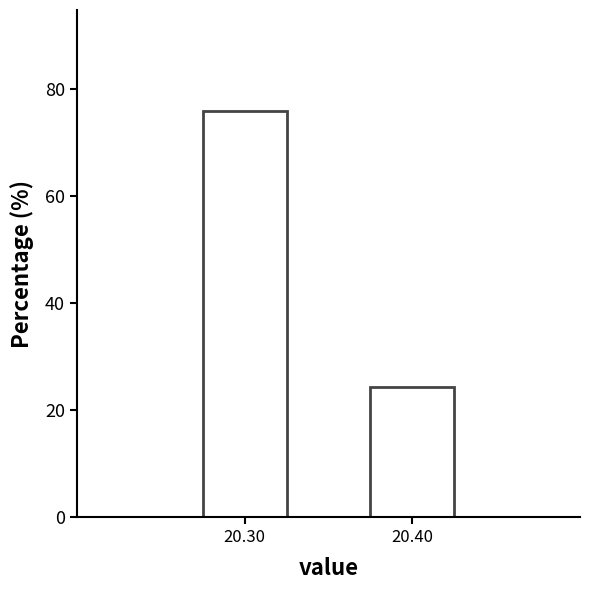

Reading left to right, list all the values displayed in this chart.

75.8	24.2